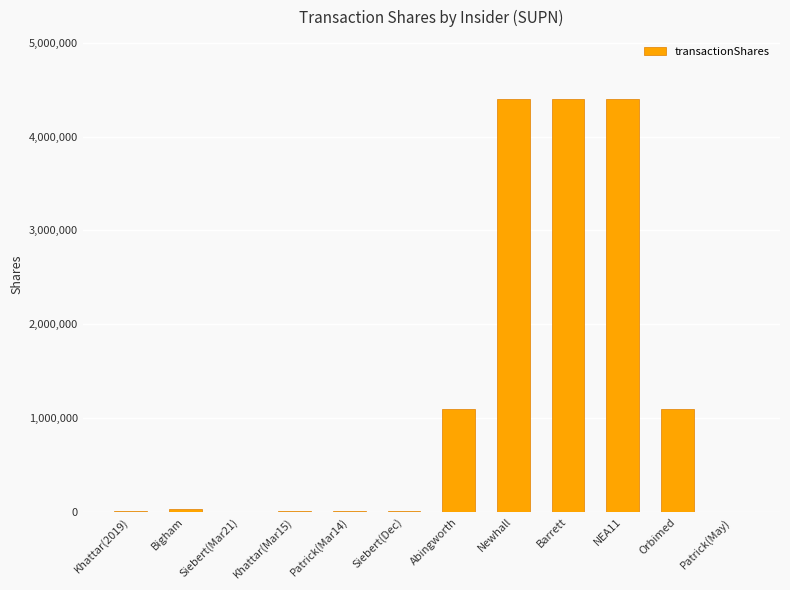

Approximately how many times larger is the value at Bigham compared to Khattar(Mar15)?

3.5